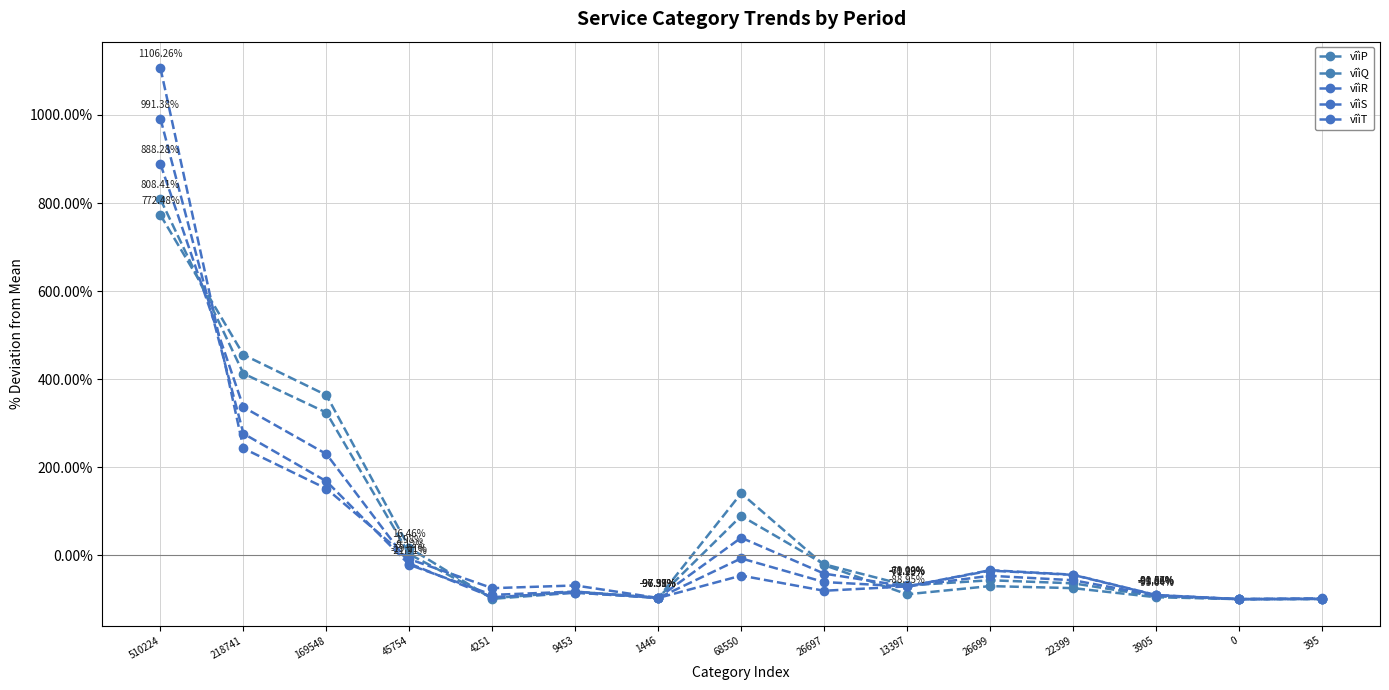

Is this an area chart (filled region under the line)?

No